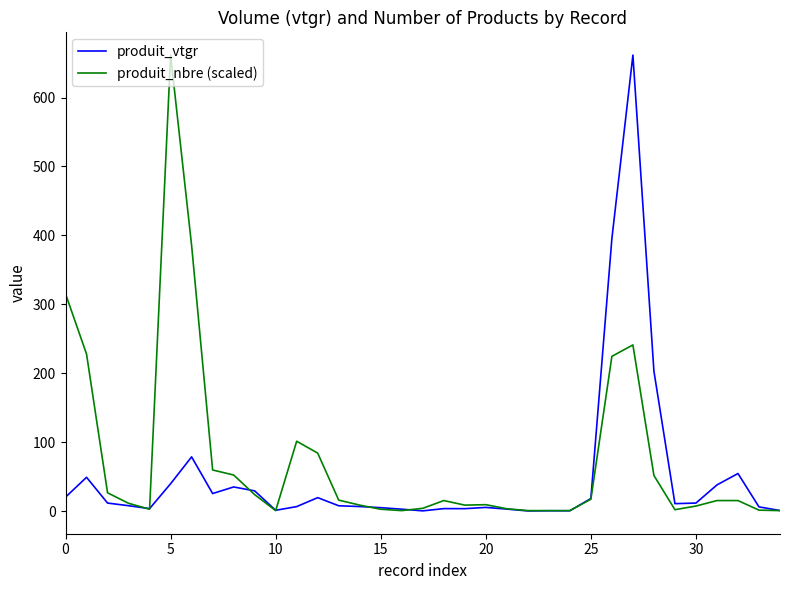

What is the maximum value shown in the chart?

661.5